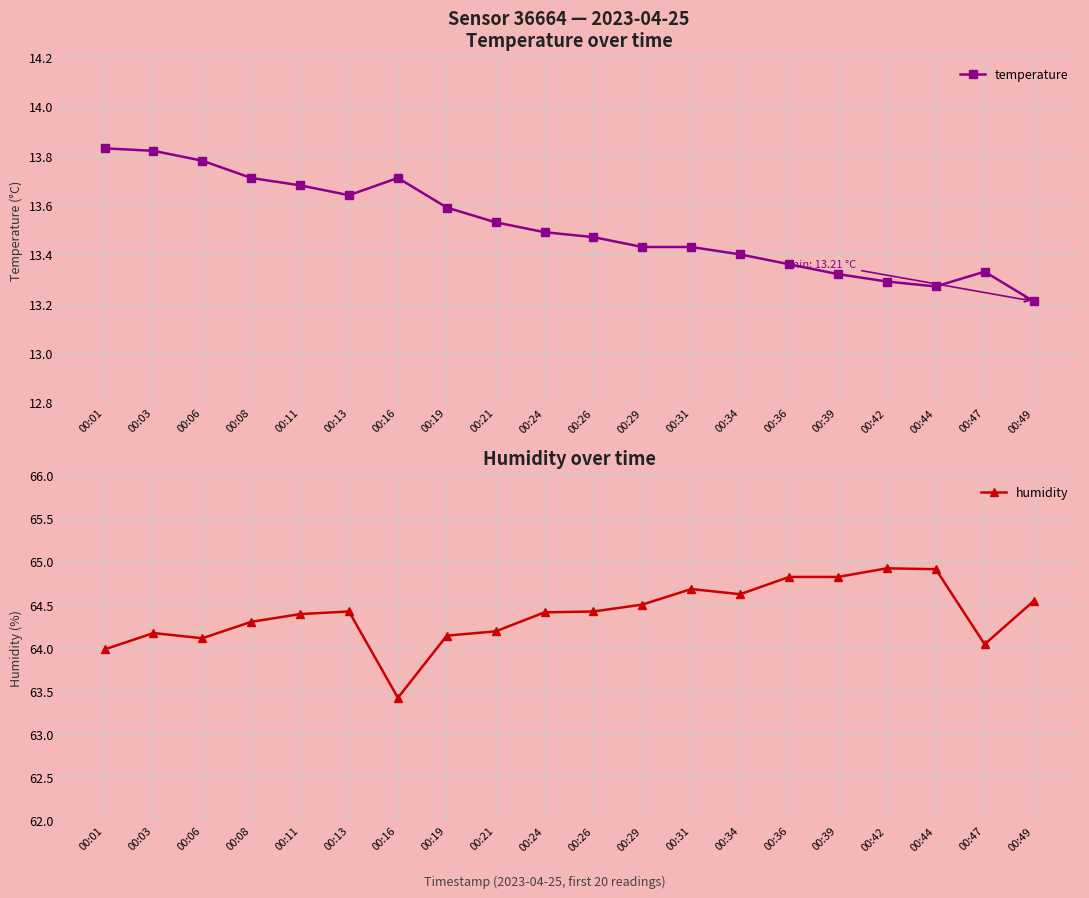

List the labels in order of temperature value, largest first.

00:01, 00:03, 00:06, 00:08, 00:16, 00:11, 00:13, 00:19, 00:21, 00:24, 00:26, 00:29, 00:31, 00:34, 00:36, 00:47, 00:39, 00:42, 00:44, 00:49